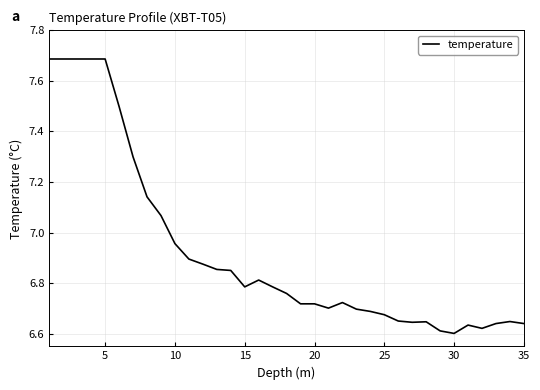

What is the difference between the maximum and minimum values?

1.1